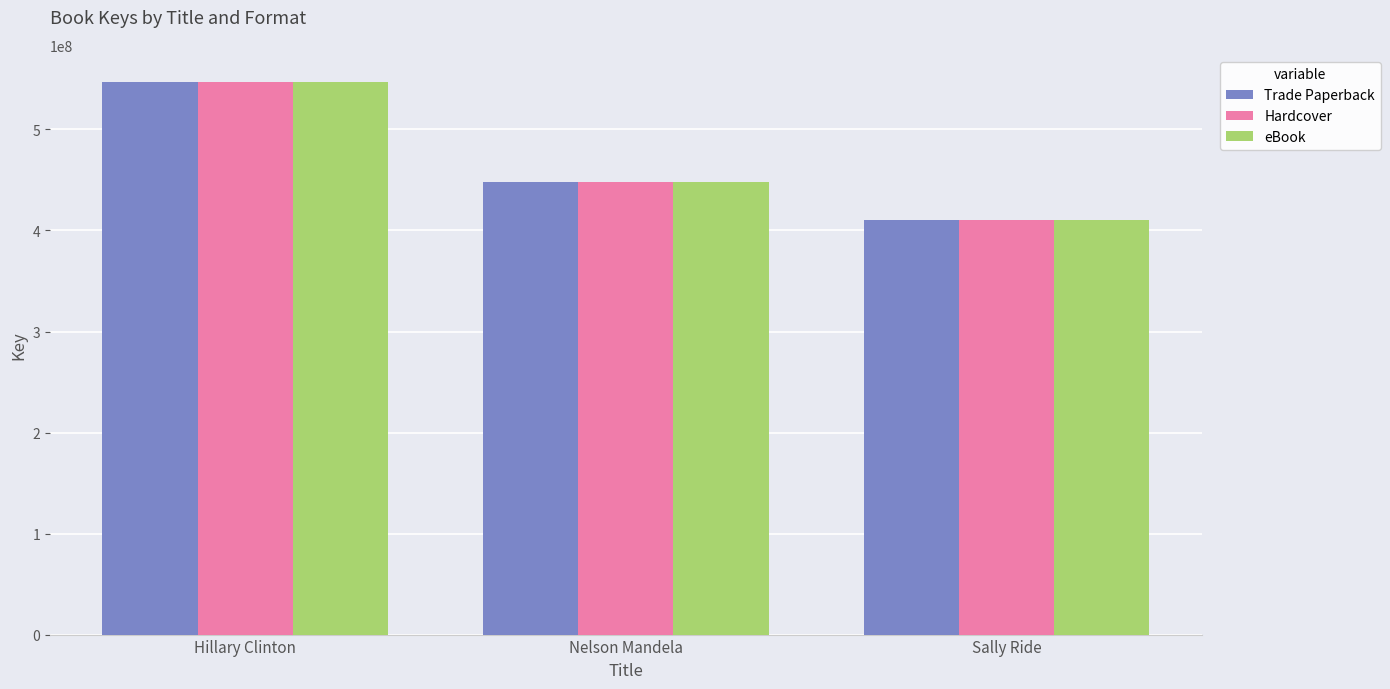

Are the bars horizontal?

No